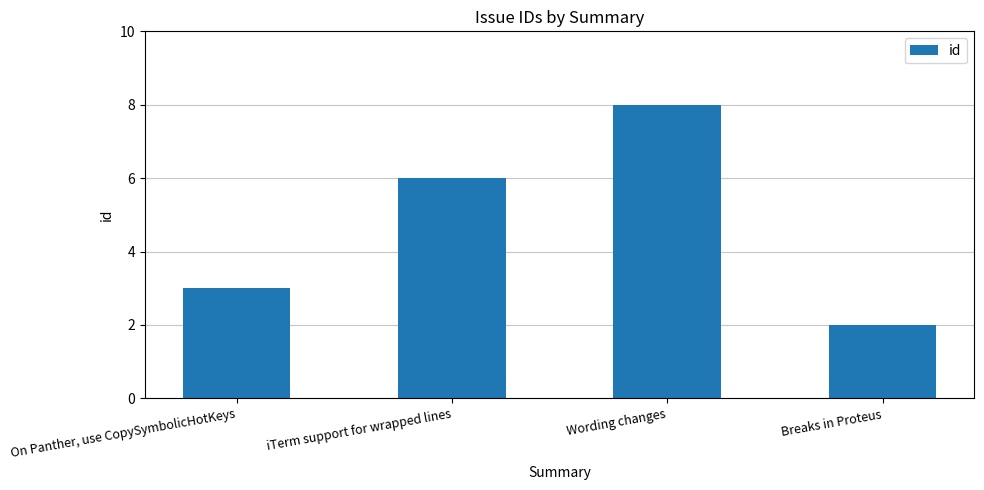

What is the label of the 2nd bar from the left?

iTerm support for wrapped lines